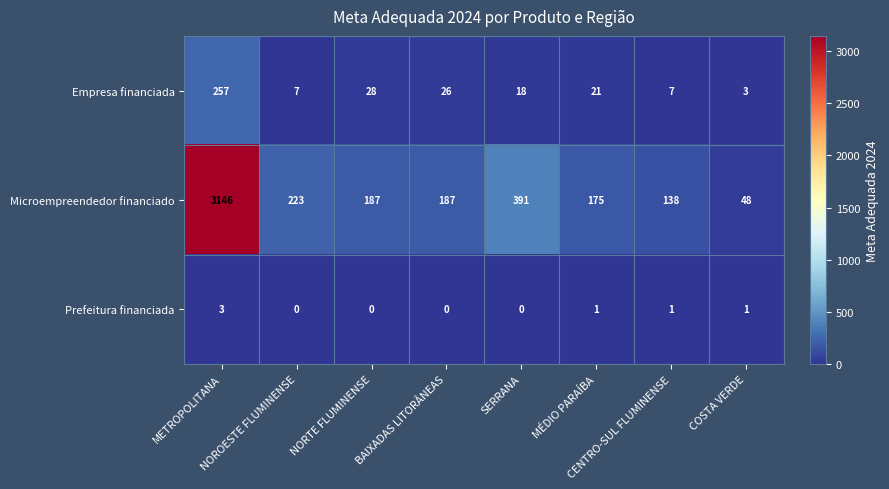

Which series has the widest spread of values?

Microempreendedor financiado